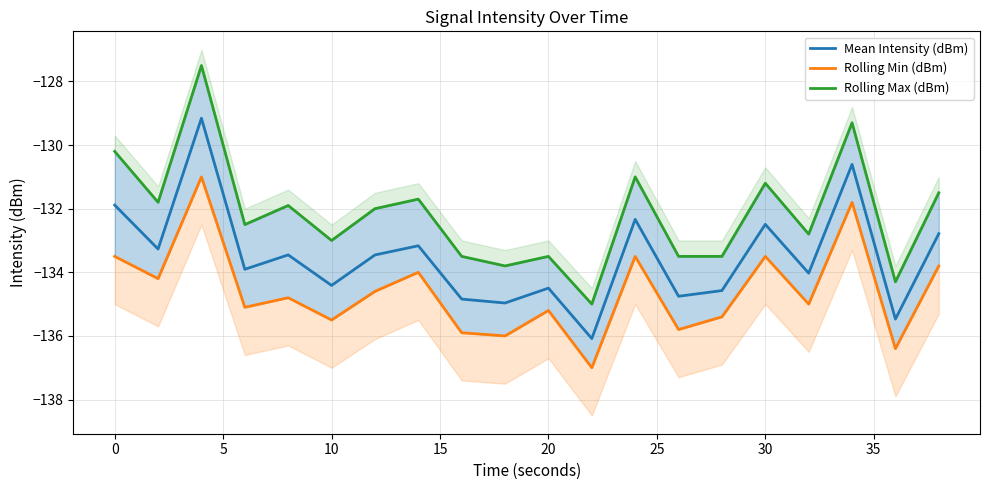

True or false: Rolling Min (dBm) and Mean Intensity (dBm) cross at least once.

False